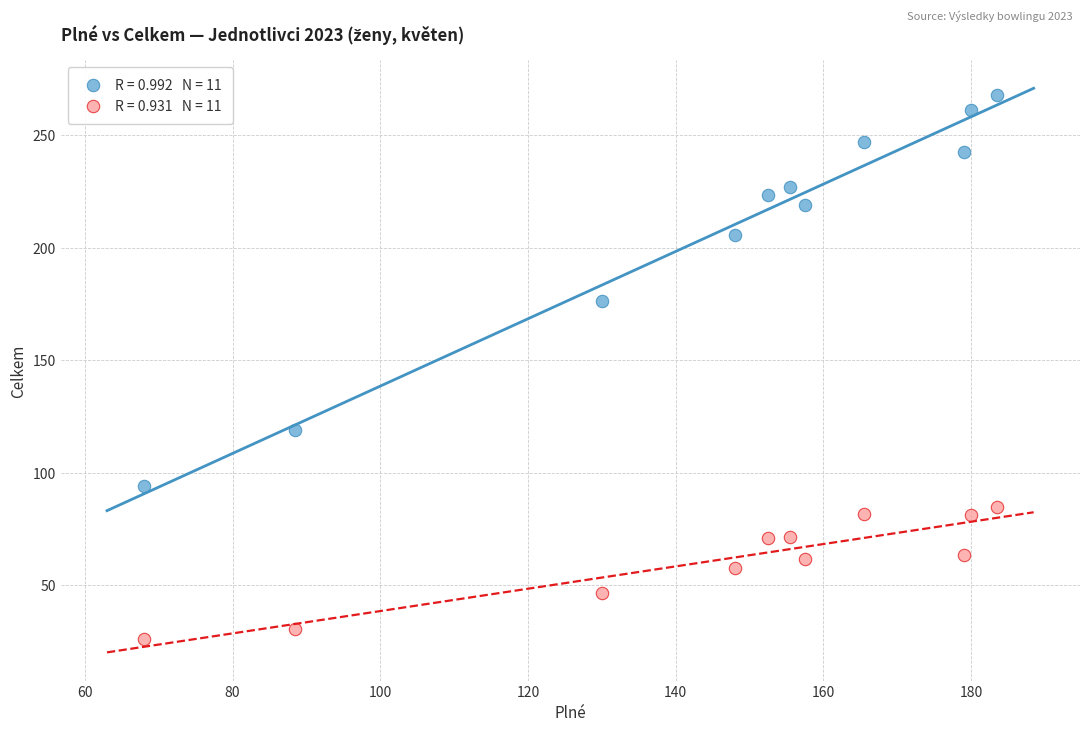

Across all data points, what is the range of Y values (max minus min)?

242.0